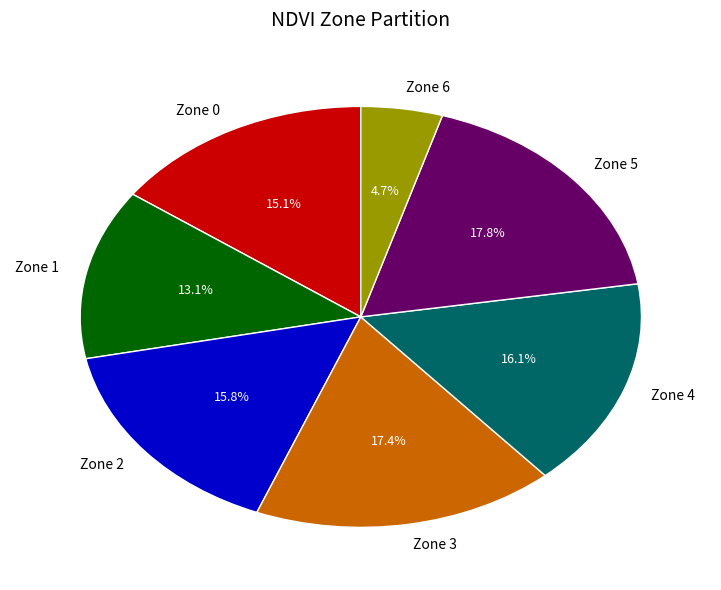

Is there a majority slice in this chart?

No